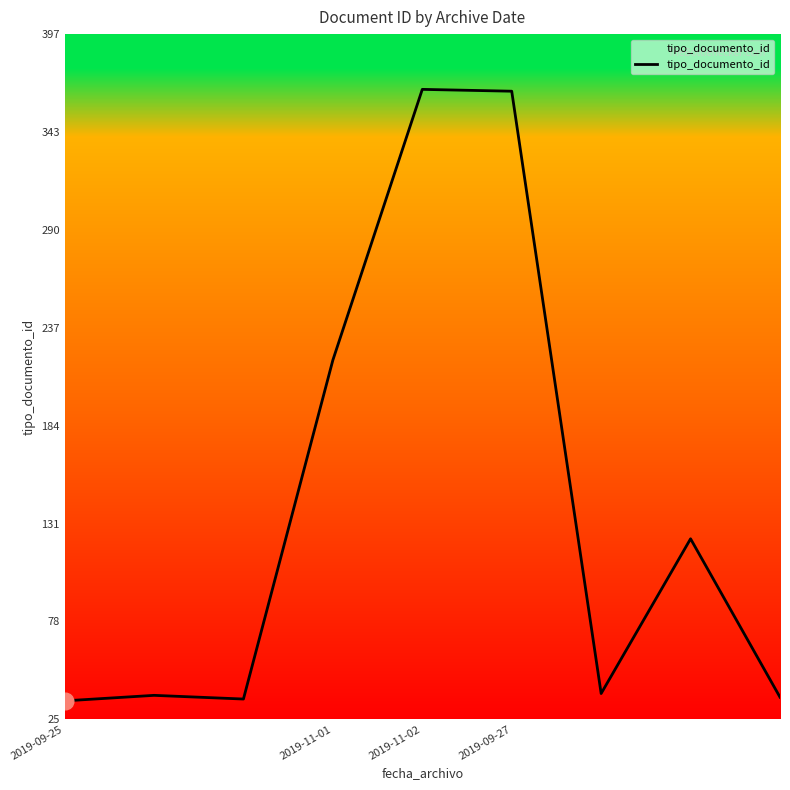

What is the difference between the maximum and minimum values?

332